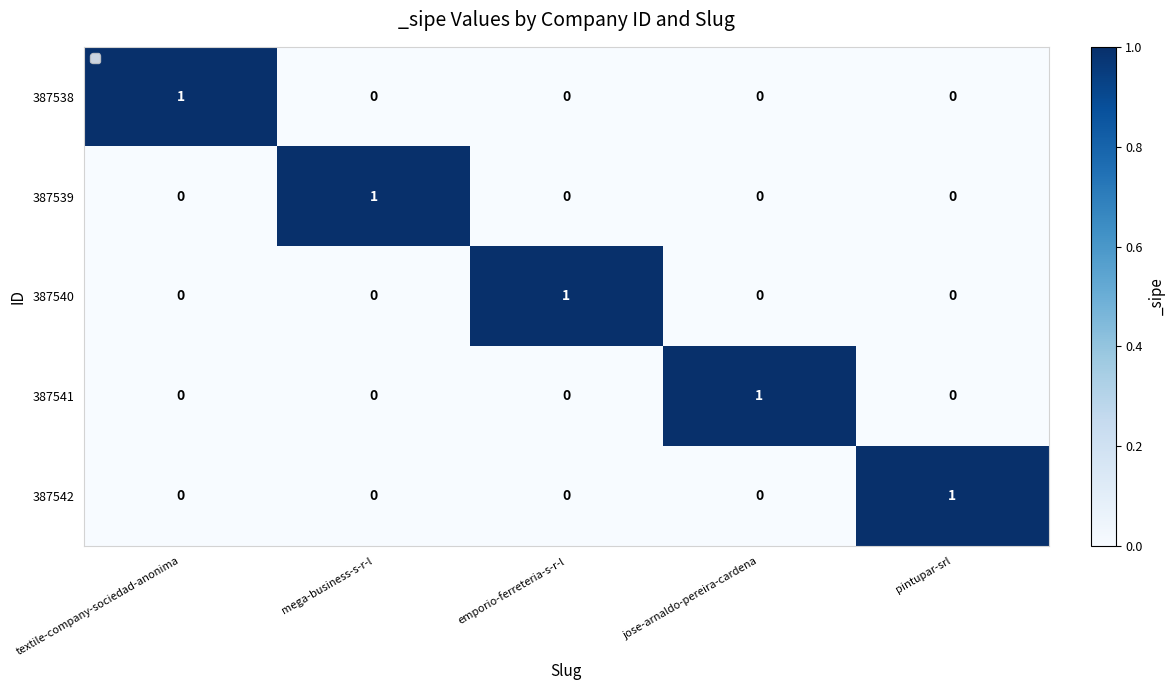

At how many categories does at least one series exceed 0?

5